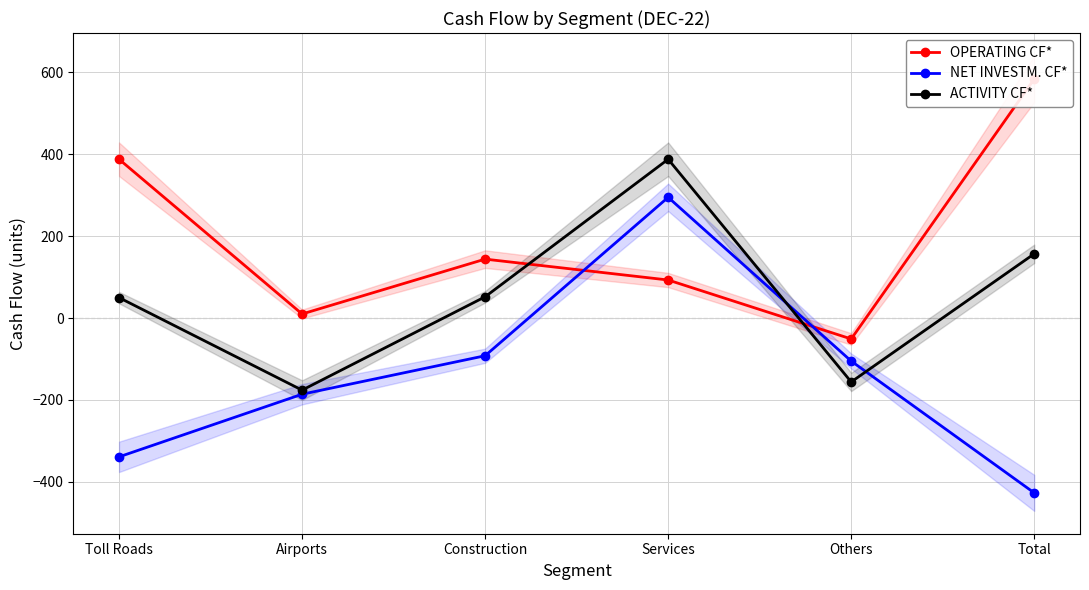

True or false: NET INVESTM. CF* and ACTIVITY CF* intersect in this chart.

True